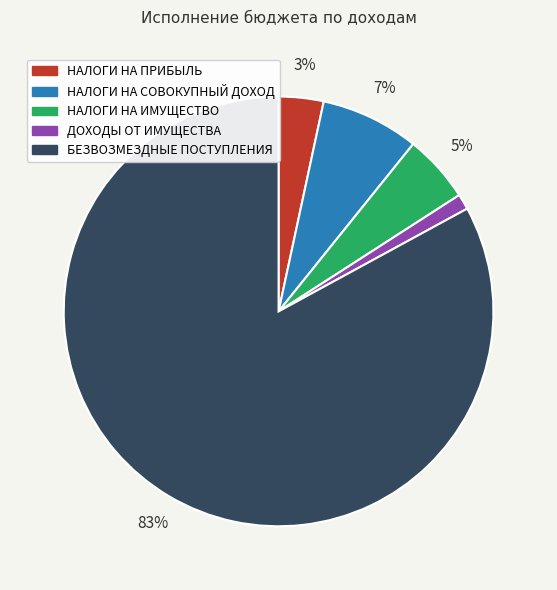

Which has a higher value, БЕЗВОЗМЕЗДНЫЕ ПОСТУПЛЕНИЯ or НАЛОГИ НА СОВОКУПНЫЙ ДОХОД?

БЕЗВОЗМЕЗДНЫЕ ПОСТУПЛЕНИЯ